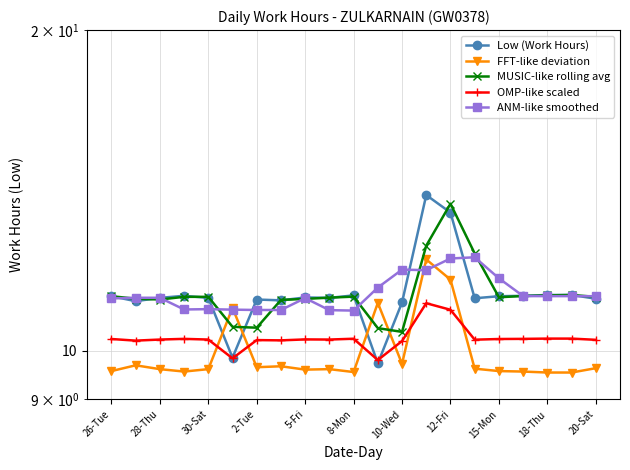

True or false: FFT-like deviation has more than 0 points higher than both neighbors.

True